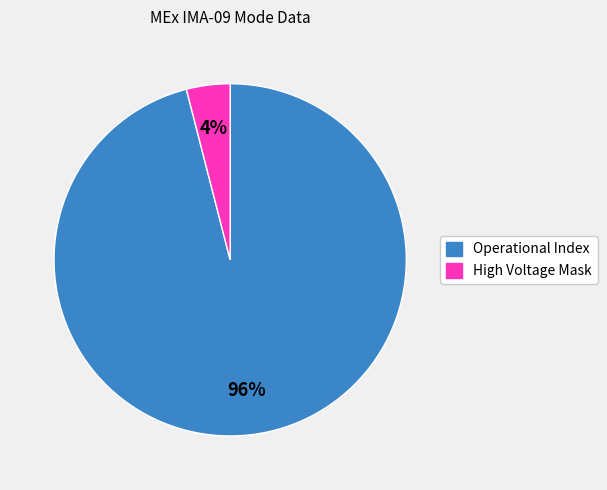

Is there any slice that represents more than half of the pie?

Yes